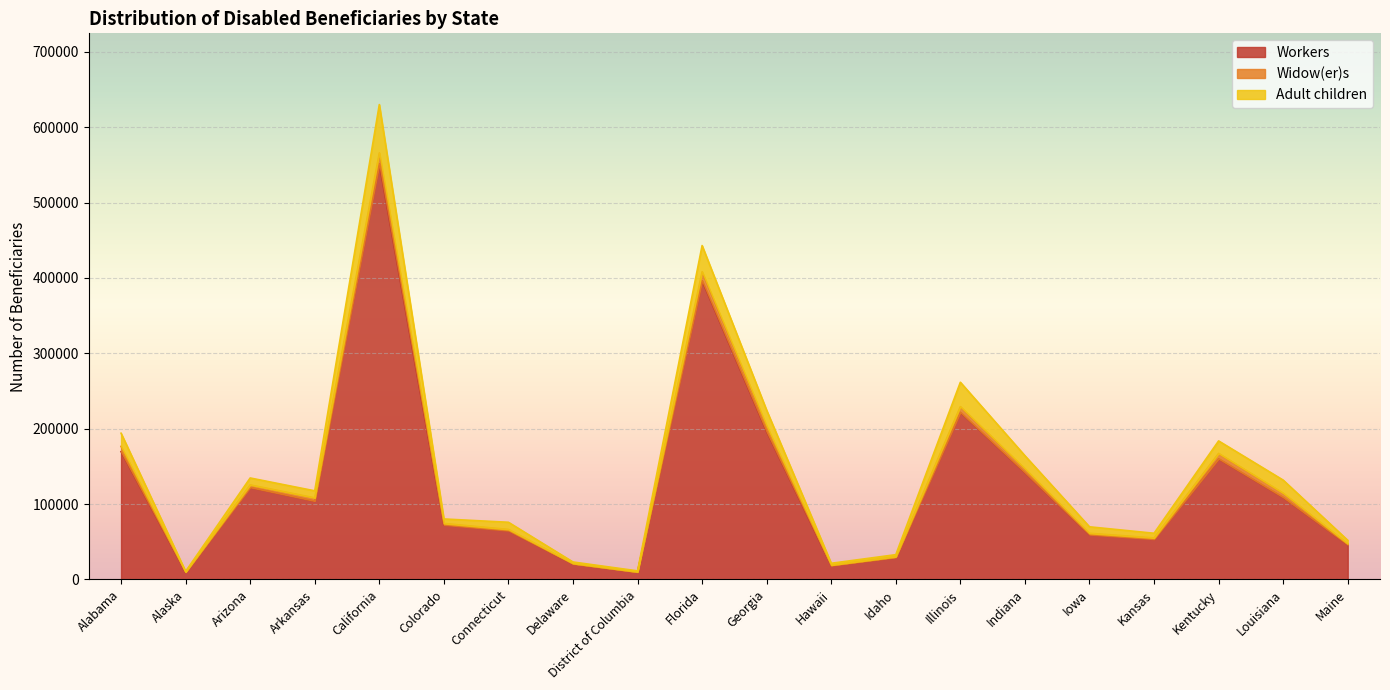

At which category does the chart reach its minimum across all series?

Alaska